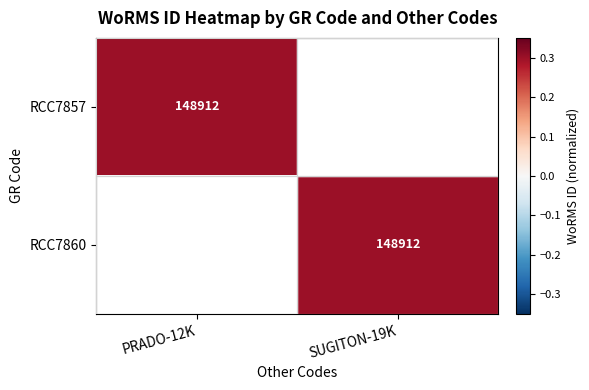

Is it true that RCC7857 equals 148912 at PRADO-12K?

True